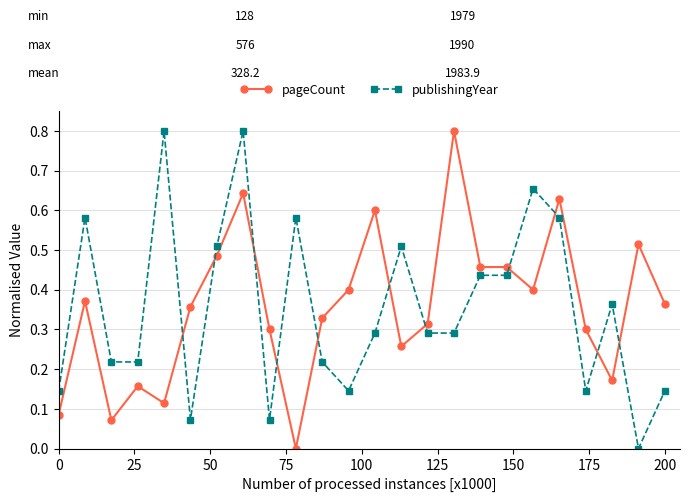

True or false: pageCount has more than 2 interior local peaks.

True